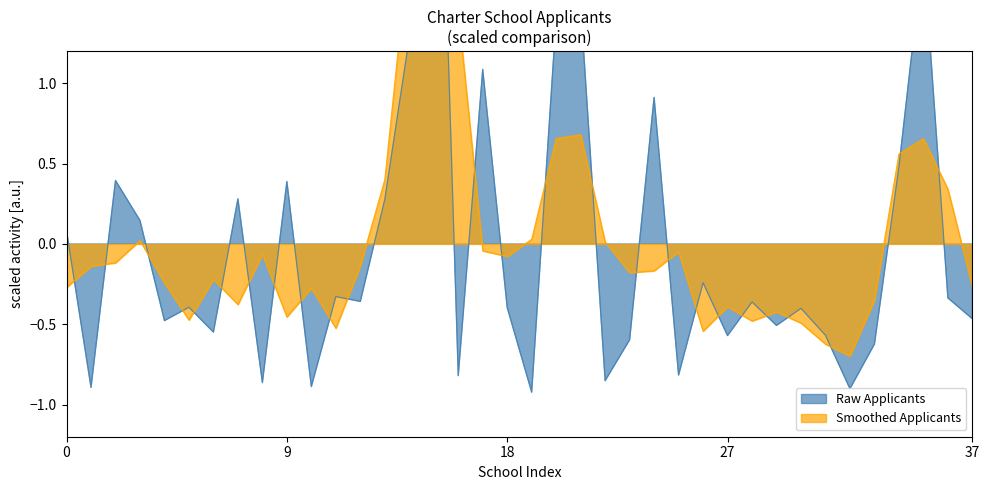

What is the value of the 19th point from the left?

-0.4